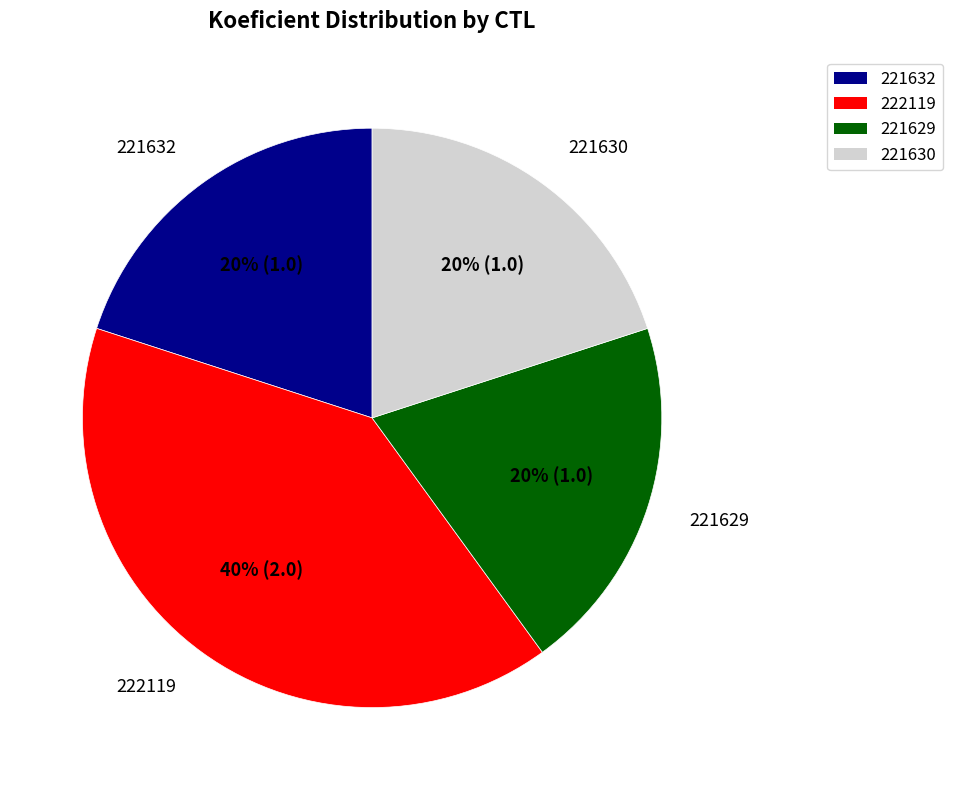

To the nearest percent, what is the difference between the 222119 and 221630 slice percentages?

20%